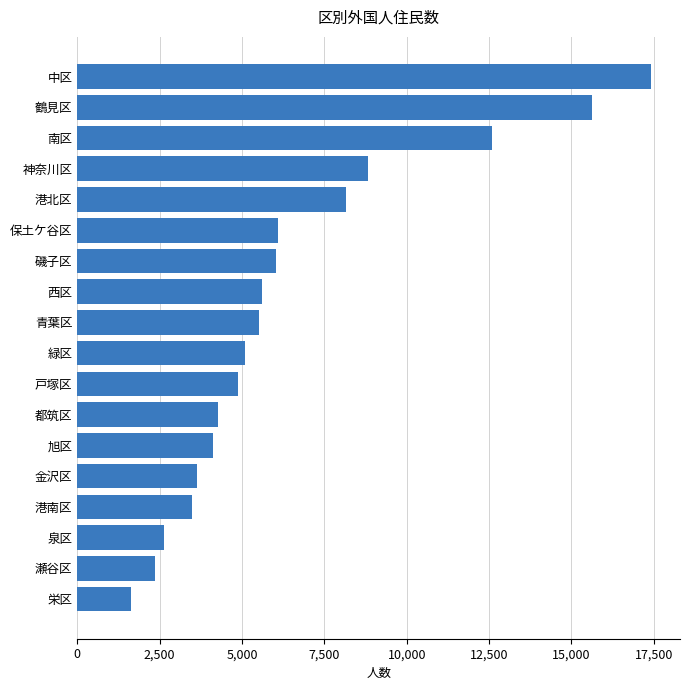

What is the maximum value shown in the chart?

17424